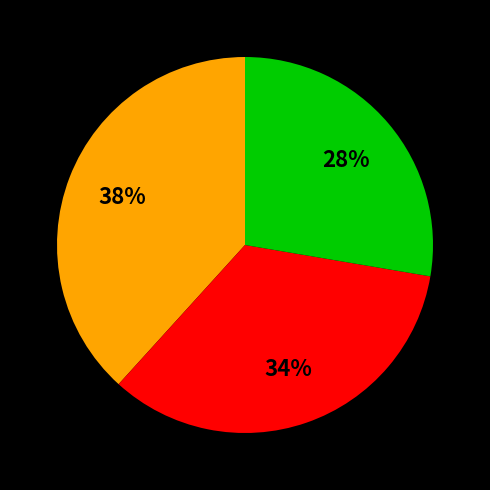

To the nearest percent, what is the average slice percentage?

33%